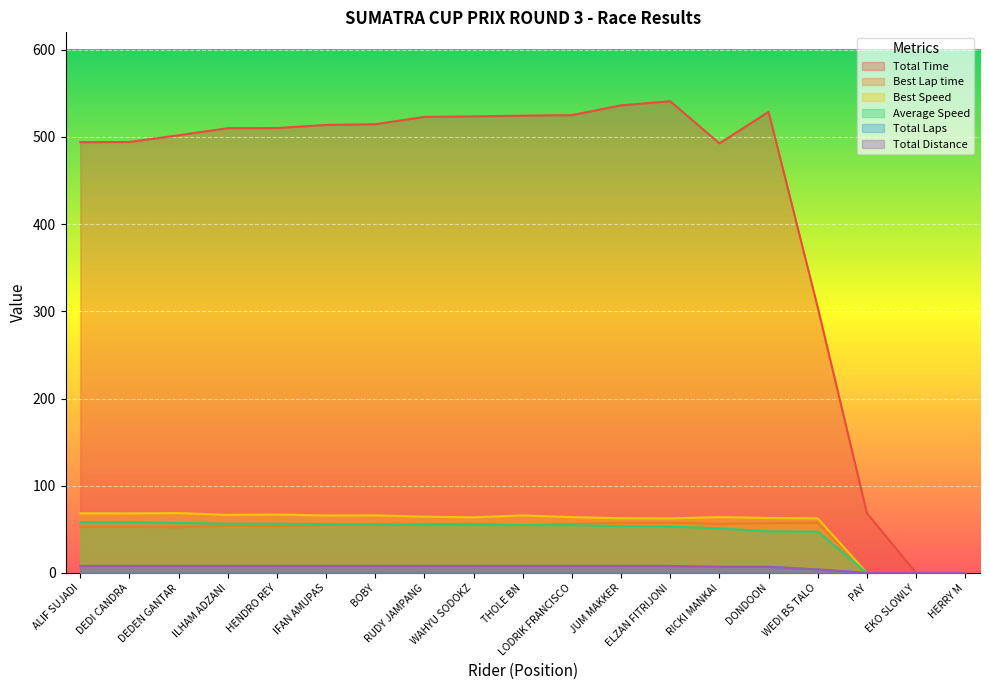

Does the chart display data point markers on the line(s)?

No